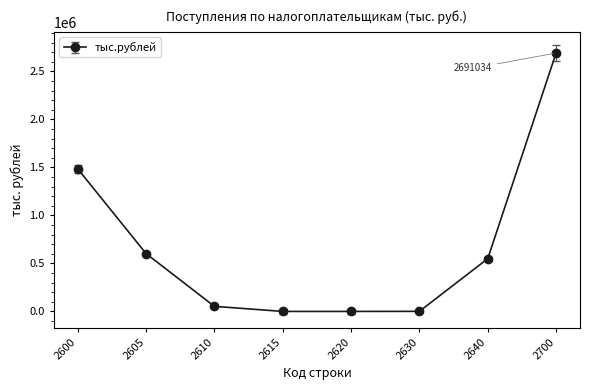

True or false: the data has more than 2 interior local peaks.

False